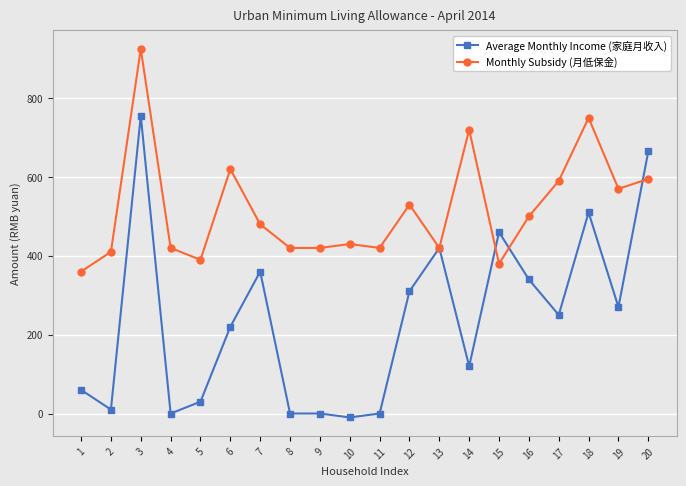

Which series has the widest spread of values?

Average Monthly Income (家庭月收入)